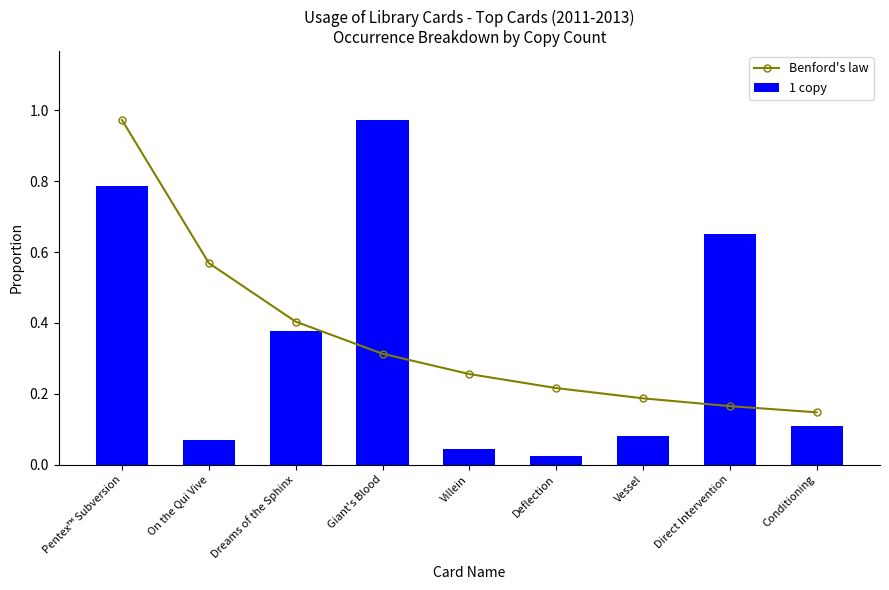

How many data points does each series have?

9